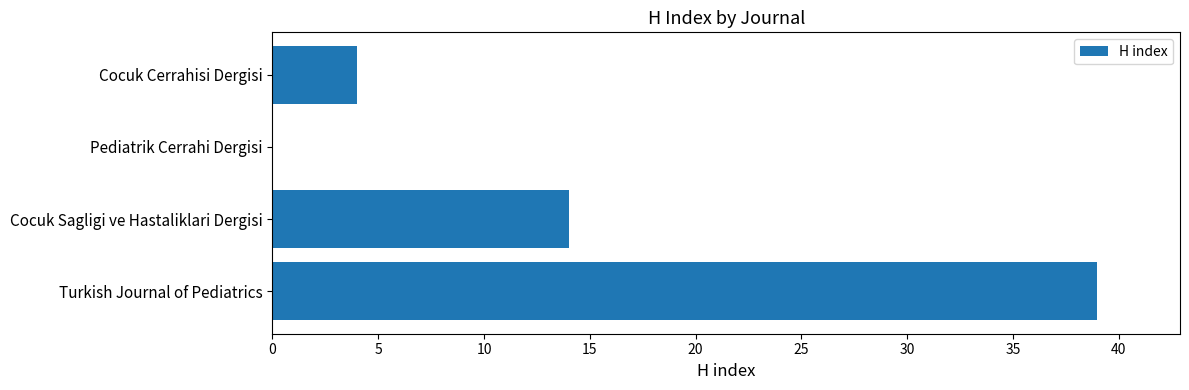

Reading top to bottom, transcribe all the data shown in this chart.

Cocuk Cerrahisi Dergisi=4	Pediatrik Cerrahi Dergisi=0	Cocuk Sagligi ve Hastaliklari Dergisi=14	Turkish Journal of Pediatrics=39